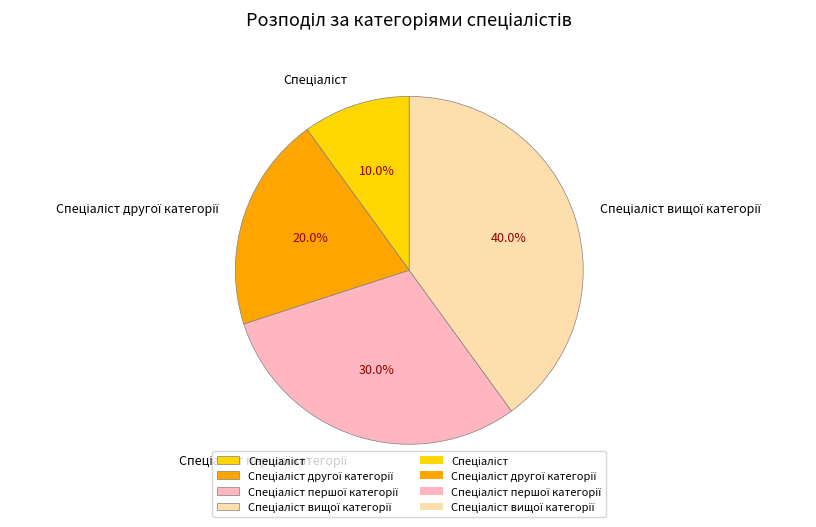

Is there any slice that represents more than half of the pie?

No